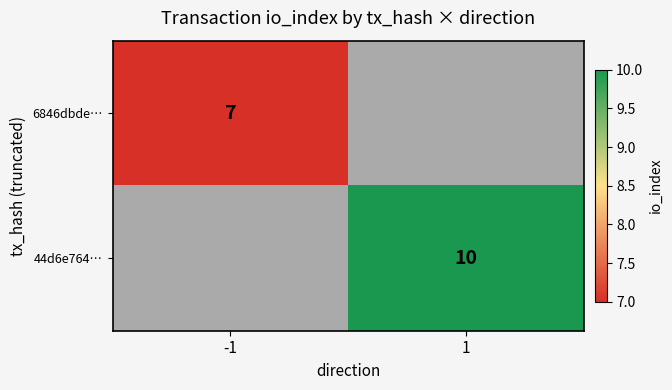

True or false: 44d6e764… has a value of 10 at 1.

True